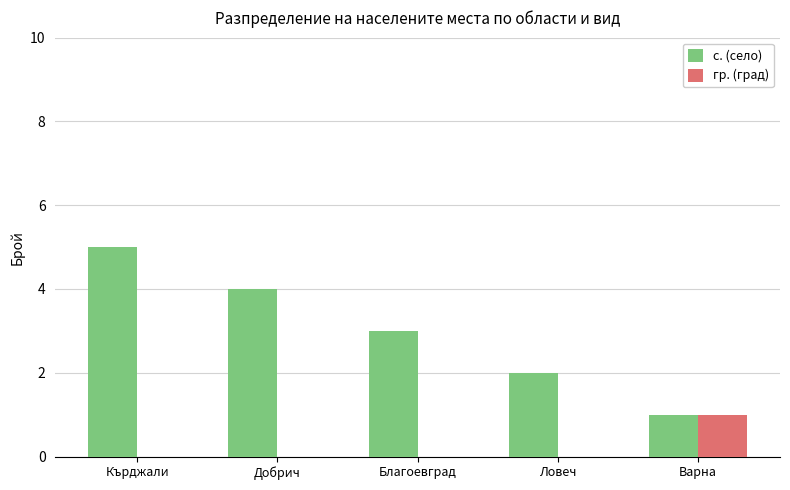

Are the bars horizontal?

No